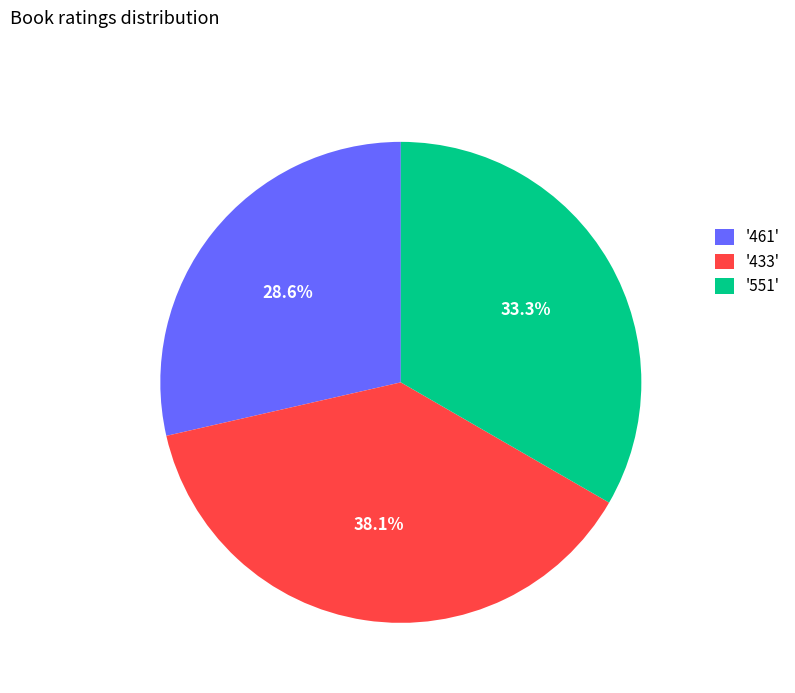

Is there any slice that represents more than half of the pie?

No